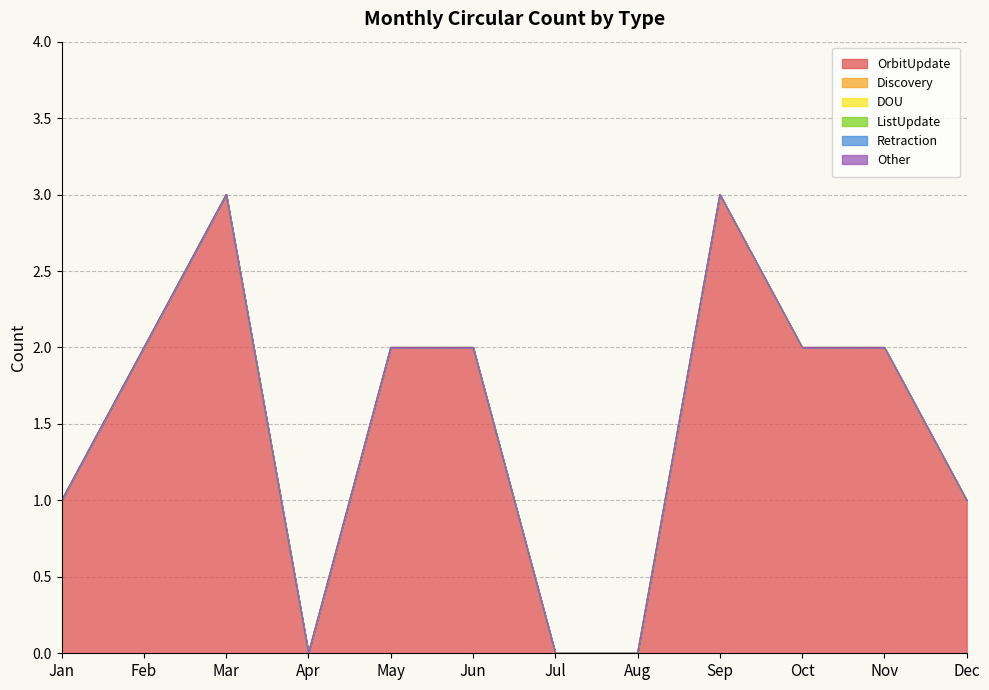

Where is the first local maximum for OrbitUpdate?

Mar